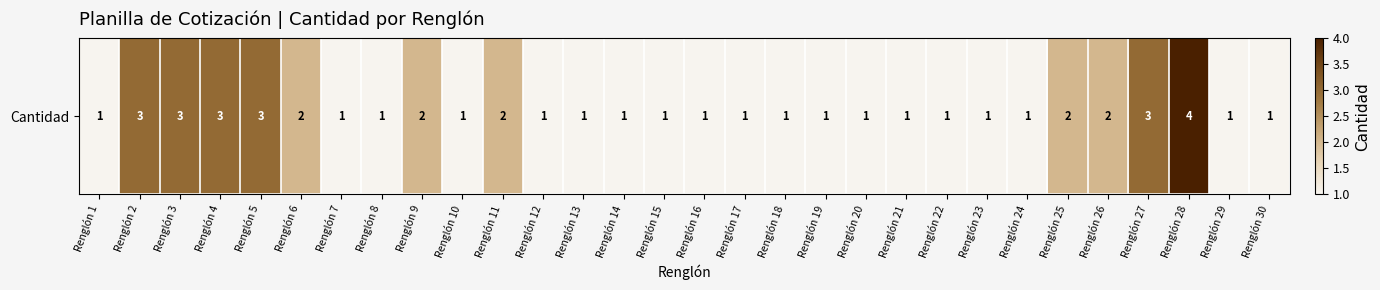

Rank the categories by value from highest to lowest.

Renglón 28, Renglón 2, Renglón 3, Renglón 4, Renglón 5, Renglón 27, Renglón 6, Renglón 9, Renglón 11, Renglón 25, Renglón 26, Renglón 1, Renglón 7, Renglón 8, Renglón 10, Renglón 12, Renglón 13, Renglón 14, Renglón 15, Renglón 16, Renglón 17, Renglón 18, Renglón 19, Renglón 20, Renglón 21, Renglón 22, Renglón 23, Renglón 24, Renglón 29, Renglón 30